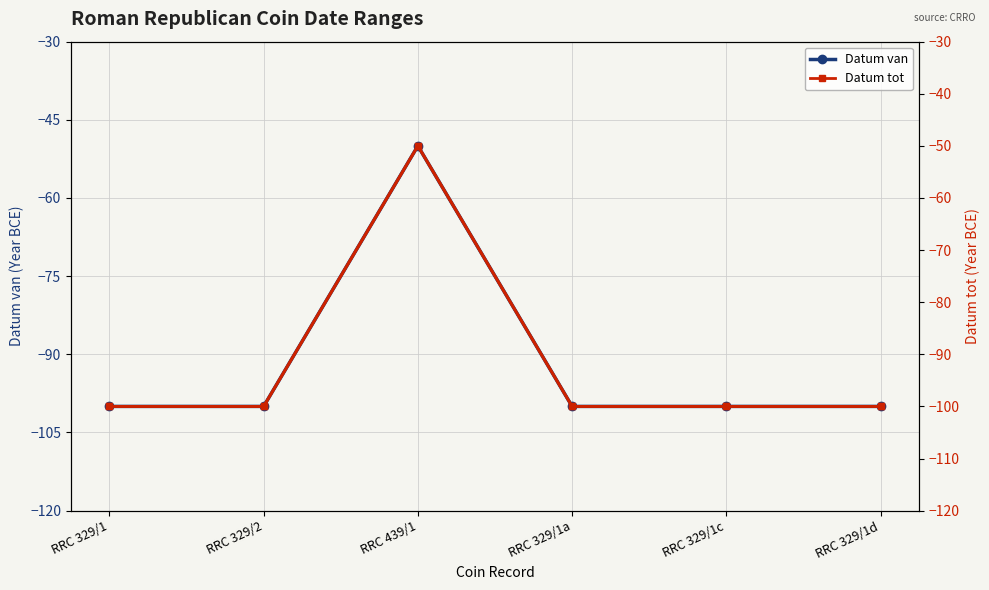

What is the sum of the Datum tot values at RRC 329/1a and RRC 329/1?

-200